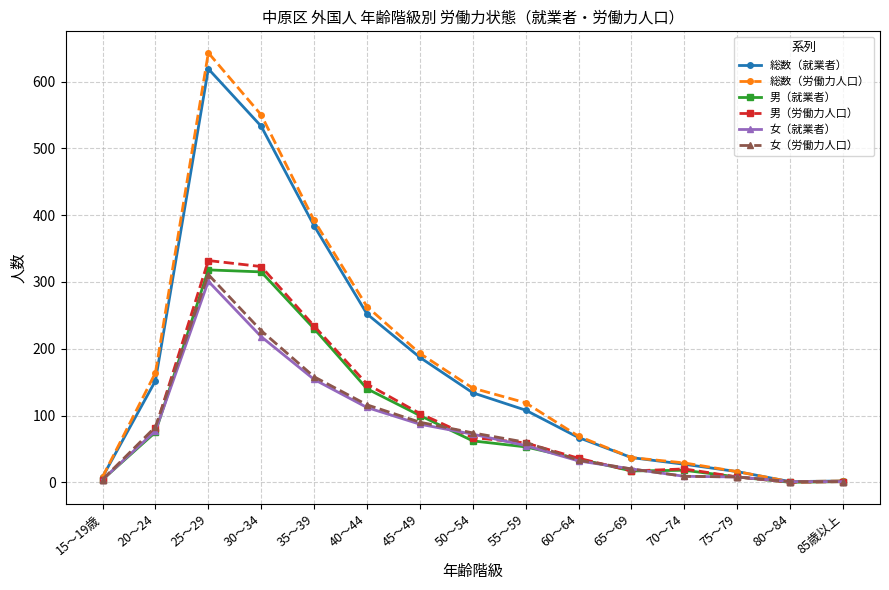

Which category has the highest value across all series?

25～29